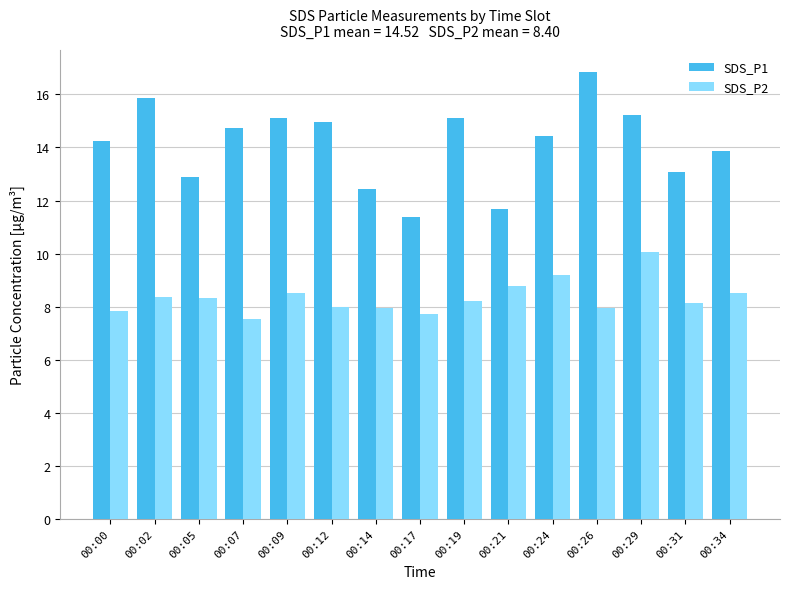

What are all the series names shown in the legend?

SDS_P1, SDS_P2